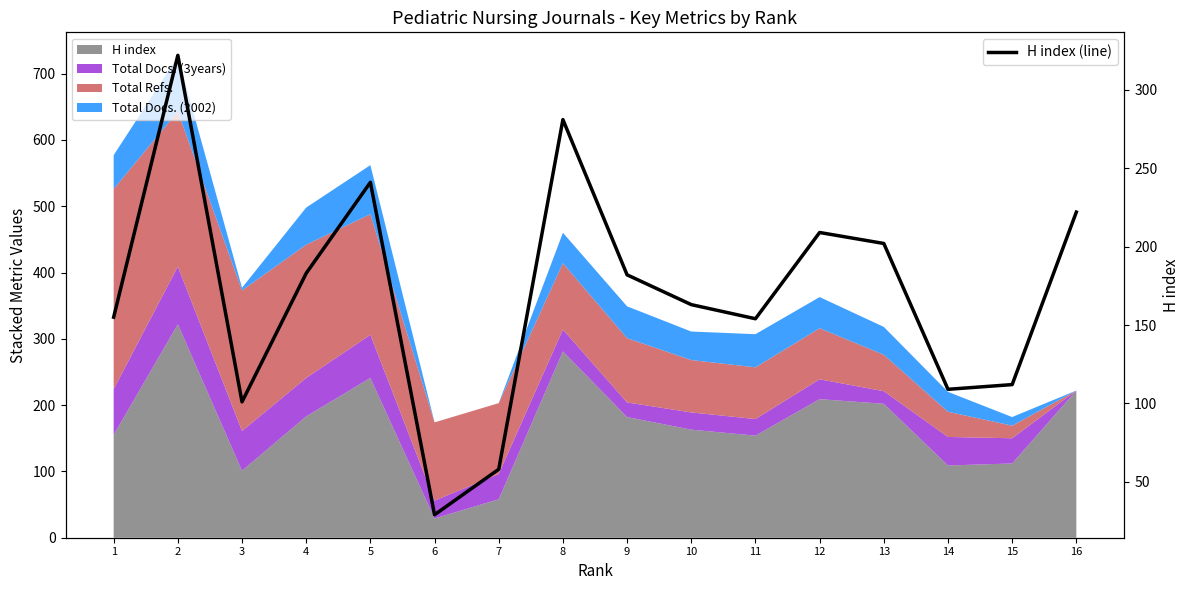

What is the value of the 12th point from the left?

209